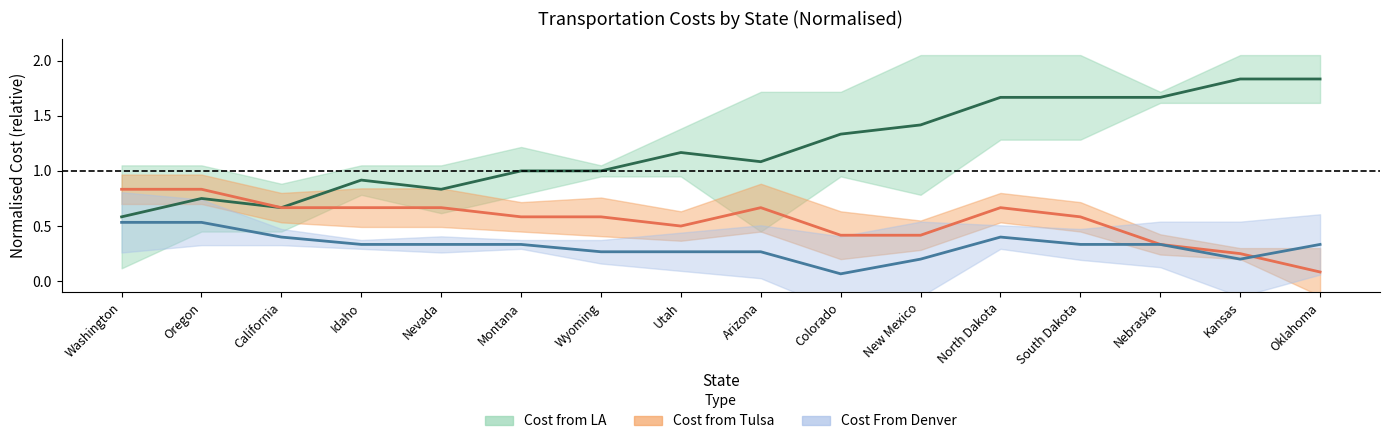

Reading left to right, list all the values displayed in this chart.

Cost from LA (center): Washington=0.6	Oregon=0.8	California=0.7	Idaho=0.9	Nevada=0.8	Montana=1.0	Wyoming=1.0	Utah=1.2	Arizona=1.1	Colorado=1.3	New Mexico=1.4	North Dakota=1.7	South Dakota=1.7	Nebraska=1.7	Kansas=1.8	Oklahoma=1.8
Cost from Tulsa (center): Washington=0.8	Oregon=0.8	California=0.7	Idaho=0.7	Nevada=0.7	Montana=0.6	Wyoming=0.6	Utah=0.5	Arizona=0.7	Colorado=0.4	New Mexico=0.4	North Dakota=0.7	South Dakota=0.6	Nebraska=0.3	Kansas=0.2	Oklahoma=0.1
Cost From Denver (center): Washington=0.5	Oregon=0.5	California=0.4	Idaho=0.3	Nevada=0.3	Montana=0.3	Wyoming=0.3	Utah=0.3	Arizona=0.3	Colorado=0.1	New Mexico=0.2	North Dakota=0.4	South Dakota=0.3	Nebraska=0.3	Kansas=0.2	Oklahoma=0.3